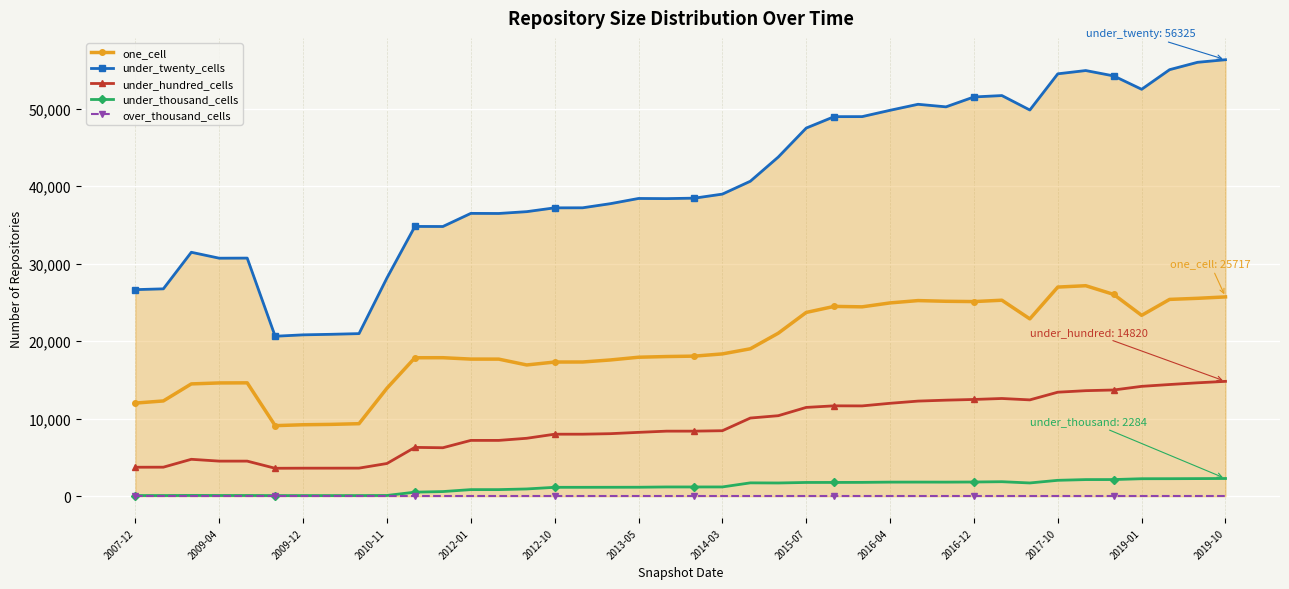

Reading right to left, transcribe all the data shown in this chart.

one_cell: 25717	25536	25395	23338	26038	27161	26986	22881	25289	25114	25152	25242	24942	24435	24493	23713	21034	19023	18361	18075	18021	17932	17582	17317	17312	16935	17687	17692	17871	17866	13933	9356	9267	9220	9104	14627	14615	14490	12292	12014
under_twenty_cells: 56325	55991	55040	52509	54234	54927	54505	49835	51699	51519	50242	50573	49799	48982	48978	47506	43768	40644	38982	38461	38401	38420	37752	37216	37210	36718	36483	36495	34802	34811	28168	20980	20891	20821	20641	30724	30712	31477	26758	26655
under_hundred_cells: 14820	14632	14411	14174	13705	13617	13420	12429	12608	12483	12393	12272	11988	11651	11661	11456	10388	10085	8450	8394	8393	8238	8069	8001	8000	7474	7200	7200	6252	6298	4220	3622	3617	3615	3603	4526	4526	4762	3744	3737
under_thousand_cells: 2284	2270	2258	2254	2147	2143	2049	1708	1869	1830	1815	1819	1815	1783	1776	1773	1705	1721	1194	1192	1192	1157	1152	1147	1147	934	849	849	597	522	94	79	79	79	79	90	90	98	83	83
over_thousand_cells: 0	0	0	0	0	0	0	0	0	0	0	0	0	0	0	0	0	0	0	0	0	0	0	0	0	0	0	0	0	0	0	0	0	0	0	0	0	0	0	0